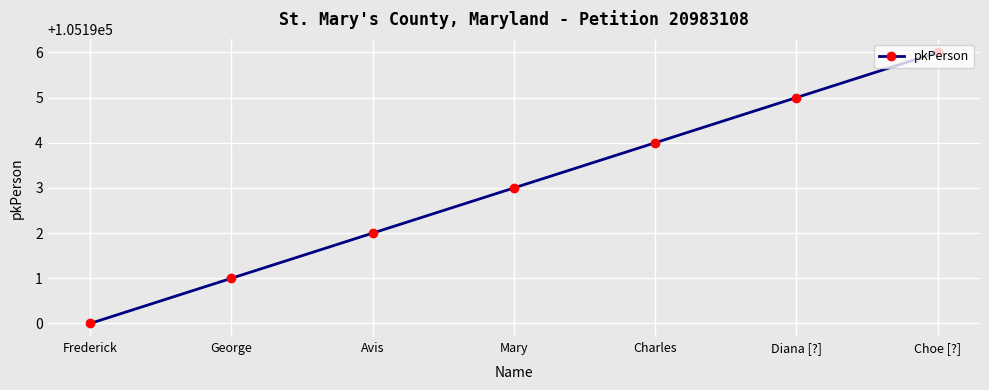

True or false: the data has more than 2 interior local peaks.

False